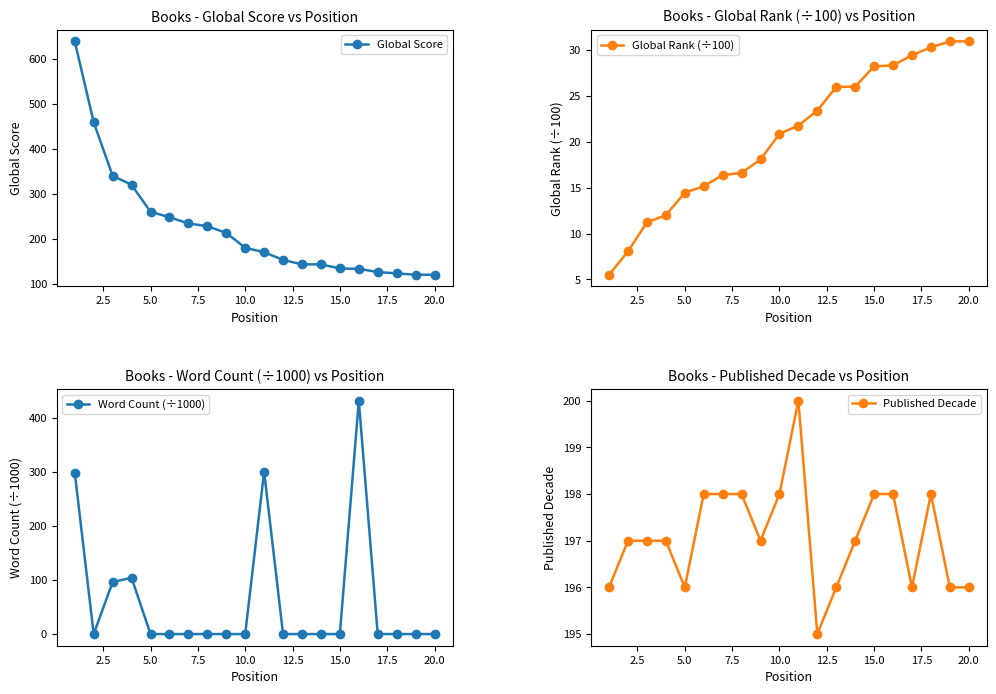

What is the minimum value for Global Score?

120